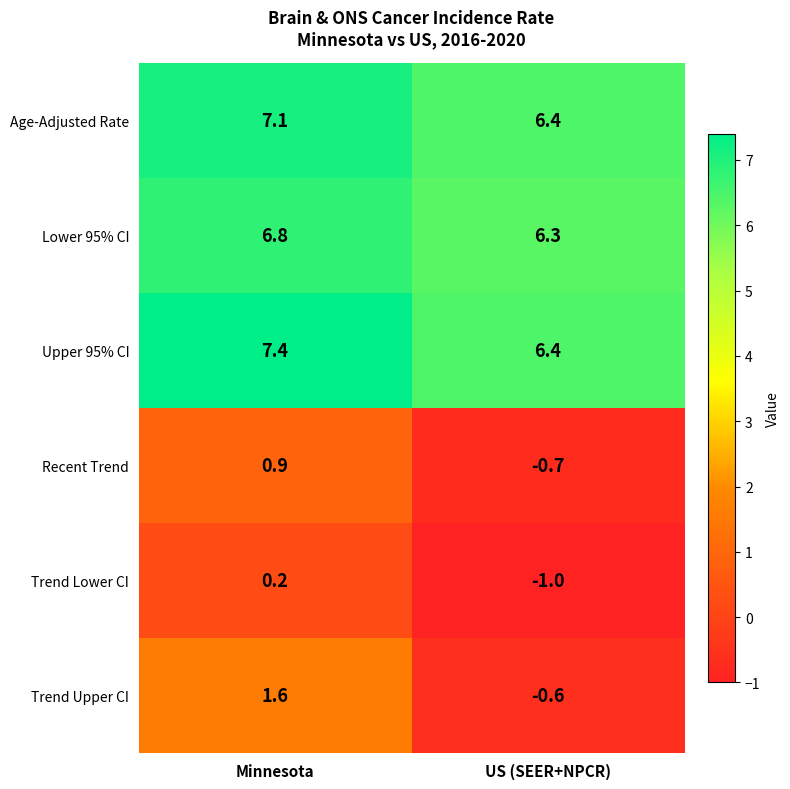

What is the sum of the Trend Upper CI values at US (SEER+NPCR) and Minnesota?

1.0